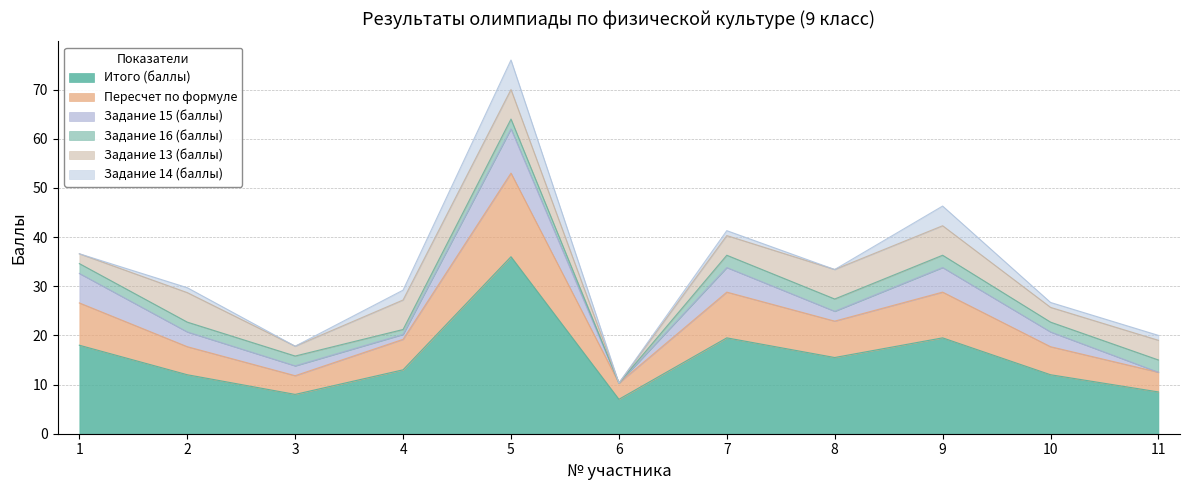

How many values in the Задание 15 (баллы) series exceed 3?

4